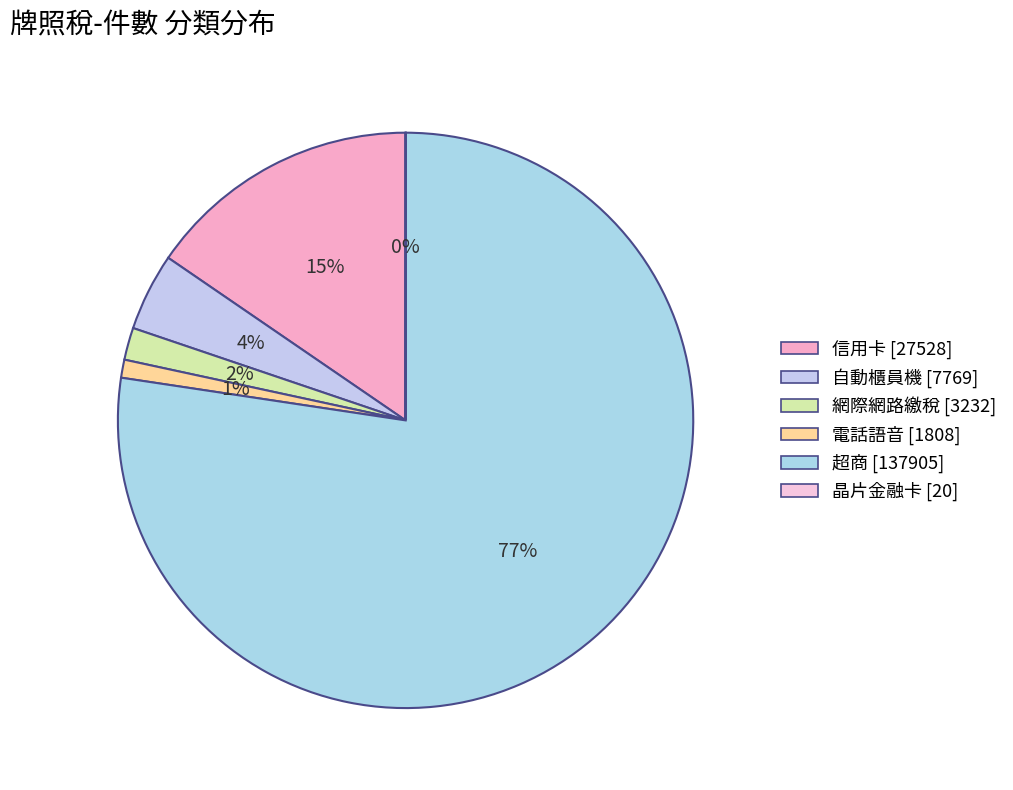

How many segments does this pie chart have?

6